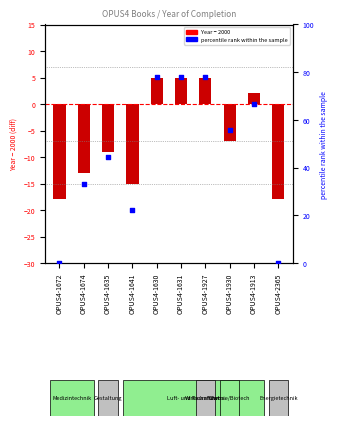

Is the value of percentile rank within the sample at OPUS4-1674 greater than the value of Year − 2000 at OPUS4-1927?

Yes